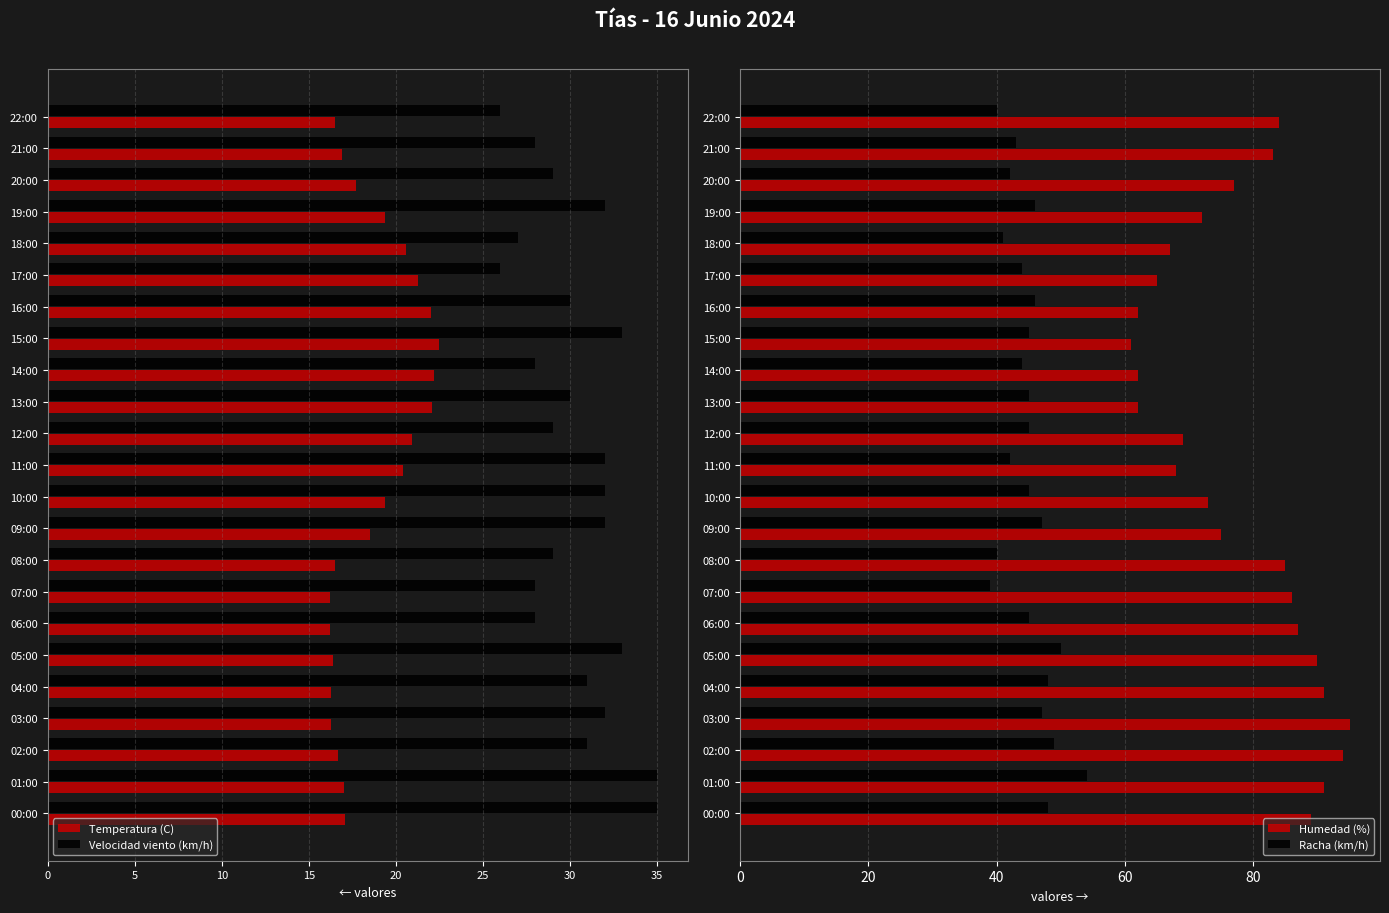

What is the difference between the maximum and minimum values in the Humedad (%) series?

34